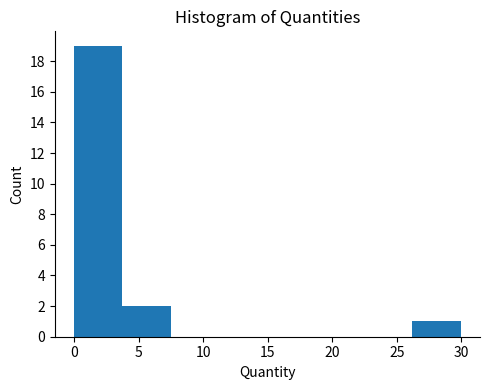

Reading left to right, transcribe this chart: for each bar, give the range it covers on the x-axis and its height. Neither the bar edges nor the heights are printed on the chart, so give them approximately, as read against the axes.

0.0 to 4.0: 19
4.0 to 7.5: 2
7.5 to 11.0: 0
11.0 to 15.0: 0
15.0 to 18.5: 0
18.5 to 22.5: 0
22.5 to 26.0: 0
26.0 to 30.0: 1